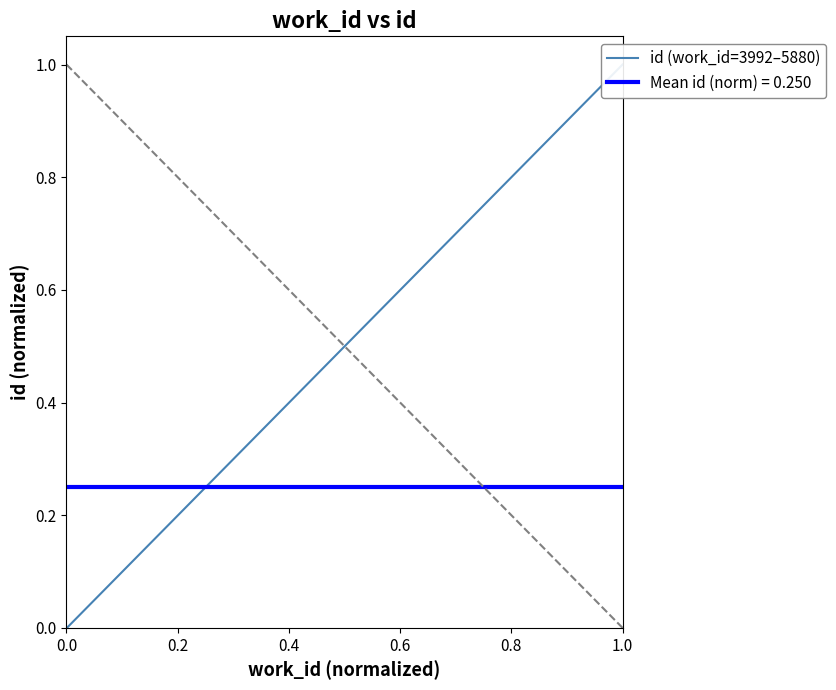

True or false: the data has more than 1 interior local peaks.

False